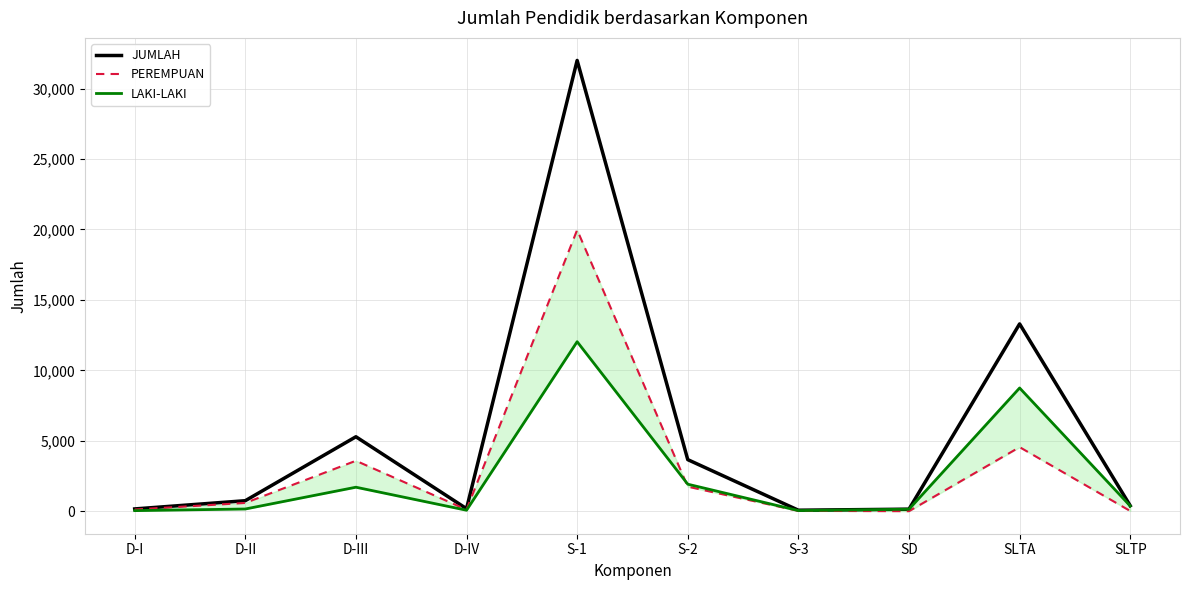

Reading left to right, extract all data points from this chart.

JUMLAH: D-I=163	D-II=747	D-III=5286	D-IV=182	S-1=31998	S-2=3662	S-3=72	SD=146	SLTA=13297	SLTP=392
PEREMPUAN: D-I=121	D-II=589	D-III=3582	D-IV=111	S-1=19965	S-2=1743	S-3=26	SD=3	SLTA=4549	SLTP=17
LAKI-LAKI: D-I=42	D-II=158	D-III=1704	D-IV=71	S-1=12033	S-2=1919	S-3=46	SD=143	SLTA=8748	SLTP=375